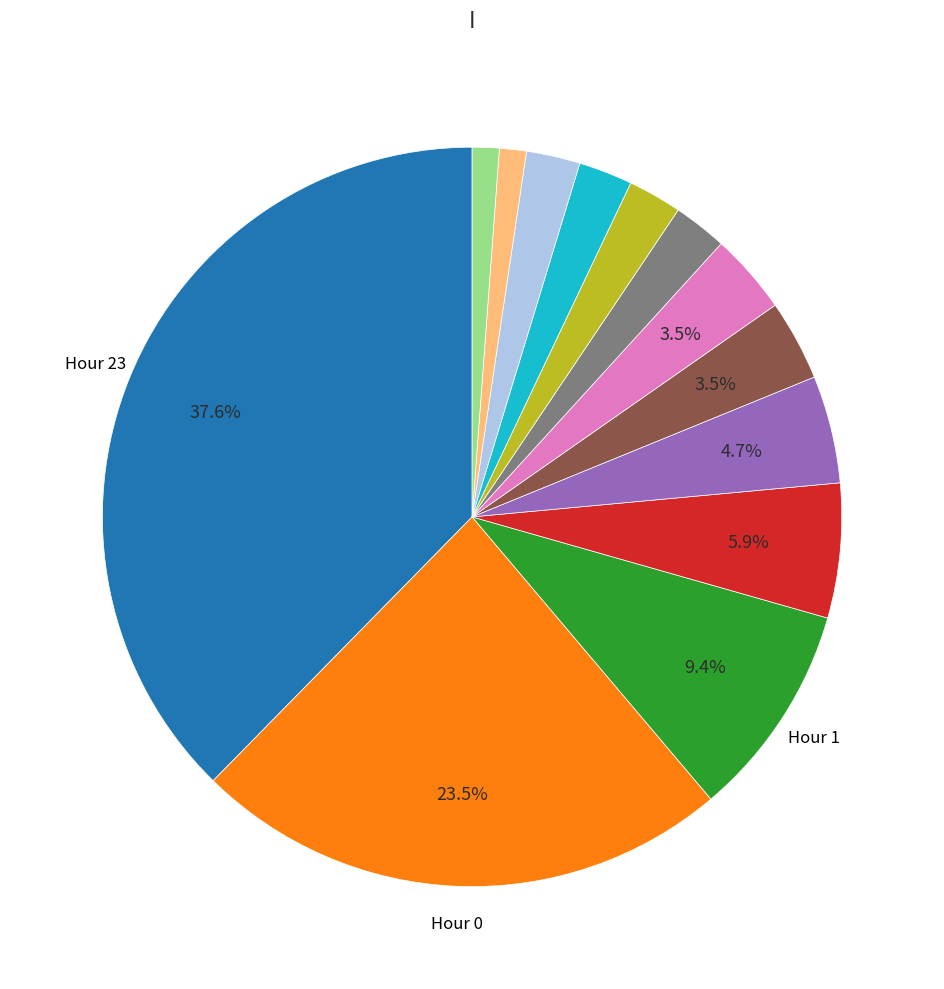

How many segments does this pie chart have?

13